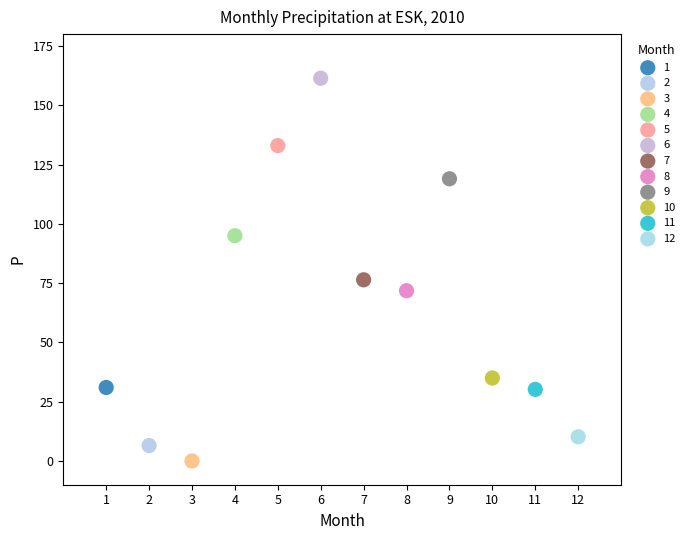

What are all the series names shown in the legend?

1, 2, 3, 4, 5, 6, 7, 8, 9, 10, 11, 12